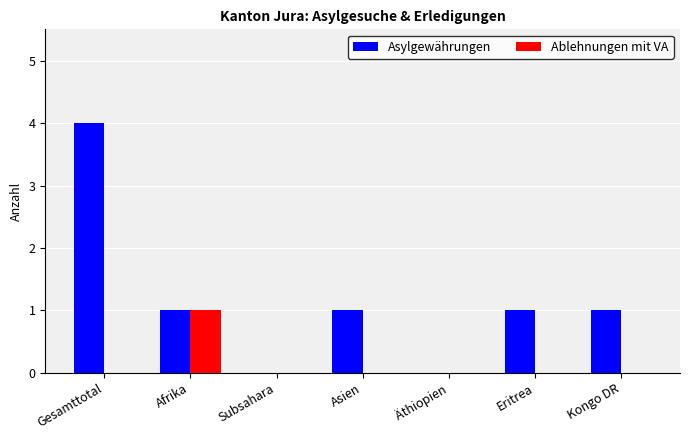

Reading right to left, transcribe all the data shown in this chart.

Asylgewährungen: 1	1	0	1	0	1	4
Ablehnungen mit VA: 0	0	0	0	0	1	0